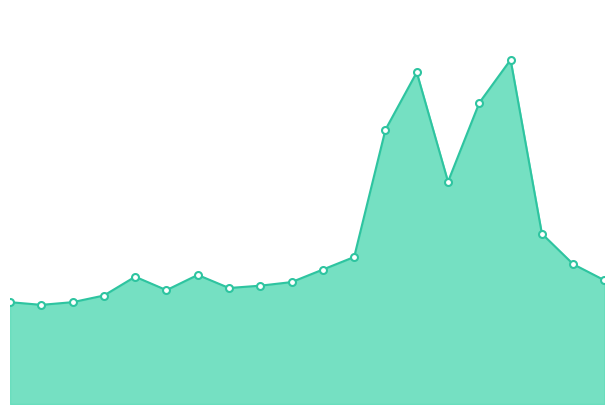

Reading right to left, what are all the values shown in this chart?

08:00=6.9	07:30=7.8	07:00=9.5	06:30=19.2	06:00=16.8	05:30=12.4	05:00=18.5	04:30=15.3	04:00=8.2	03:30=7.5	03:00=6.8	02:30=6.6	01:57=6.5	01:42=7.2	01:25=6.3	01:09=7.1	00:49=6.0	00:31=5.7	00:16=5.5	00:02=5.7